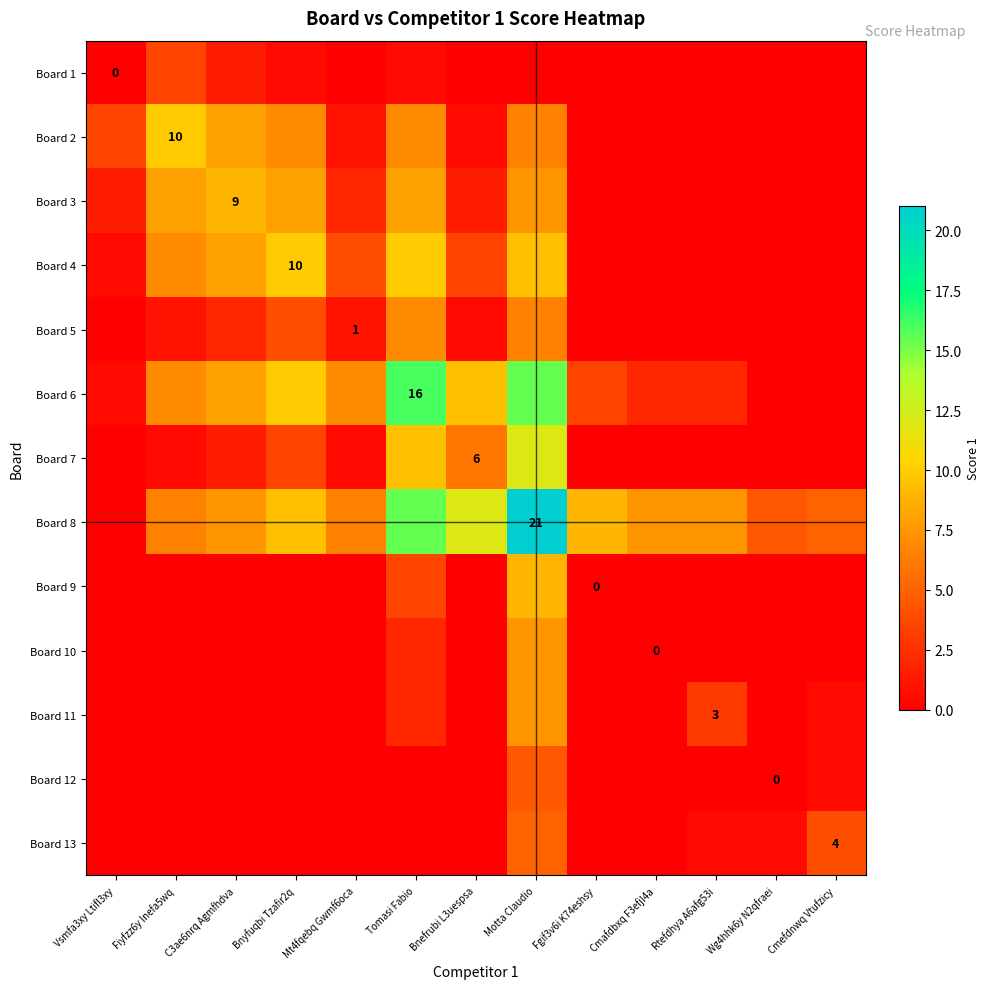

At which category does the chart reach its peak across all series?

Motta Claudio